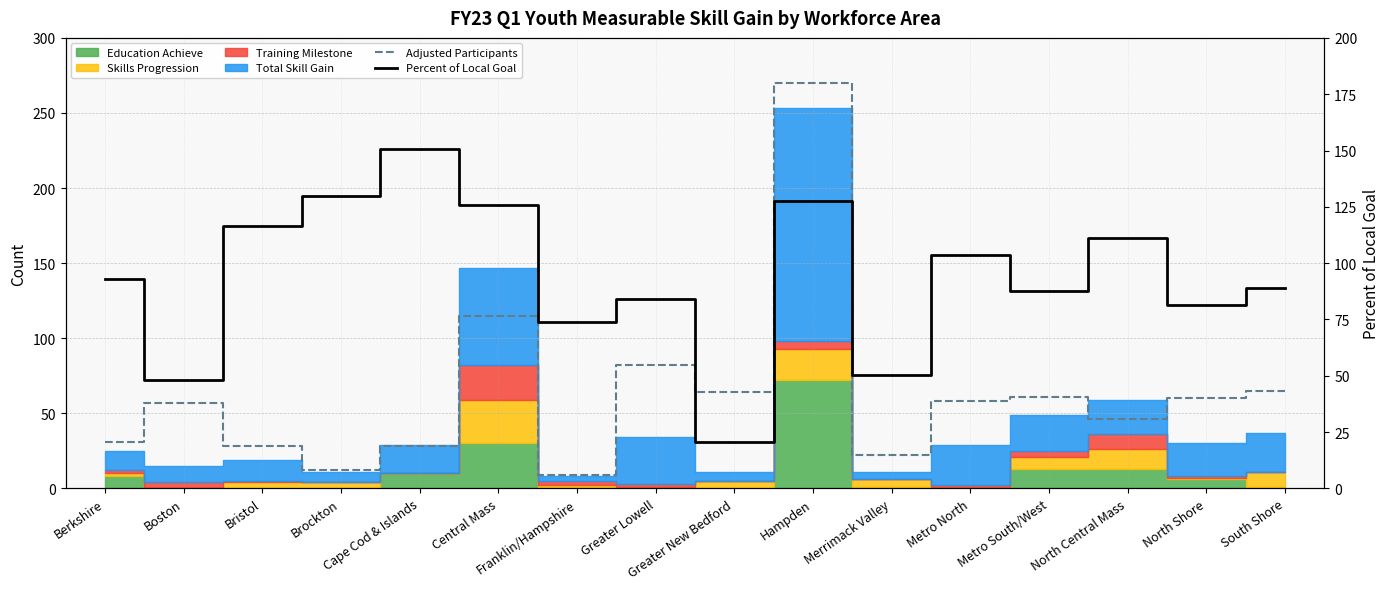

What is the highest value of the Percent of Local Goal series?

150.8